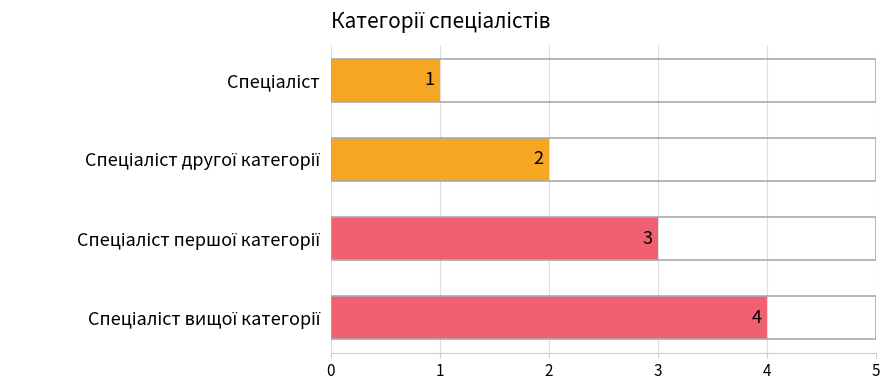

What is the value of the 1st bar from the top?

1